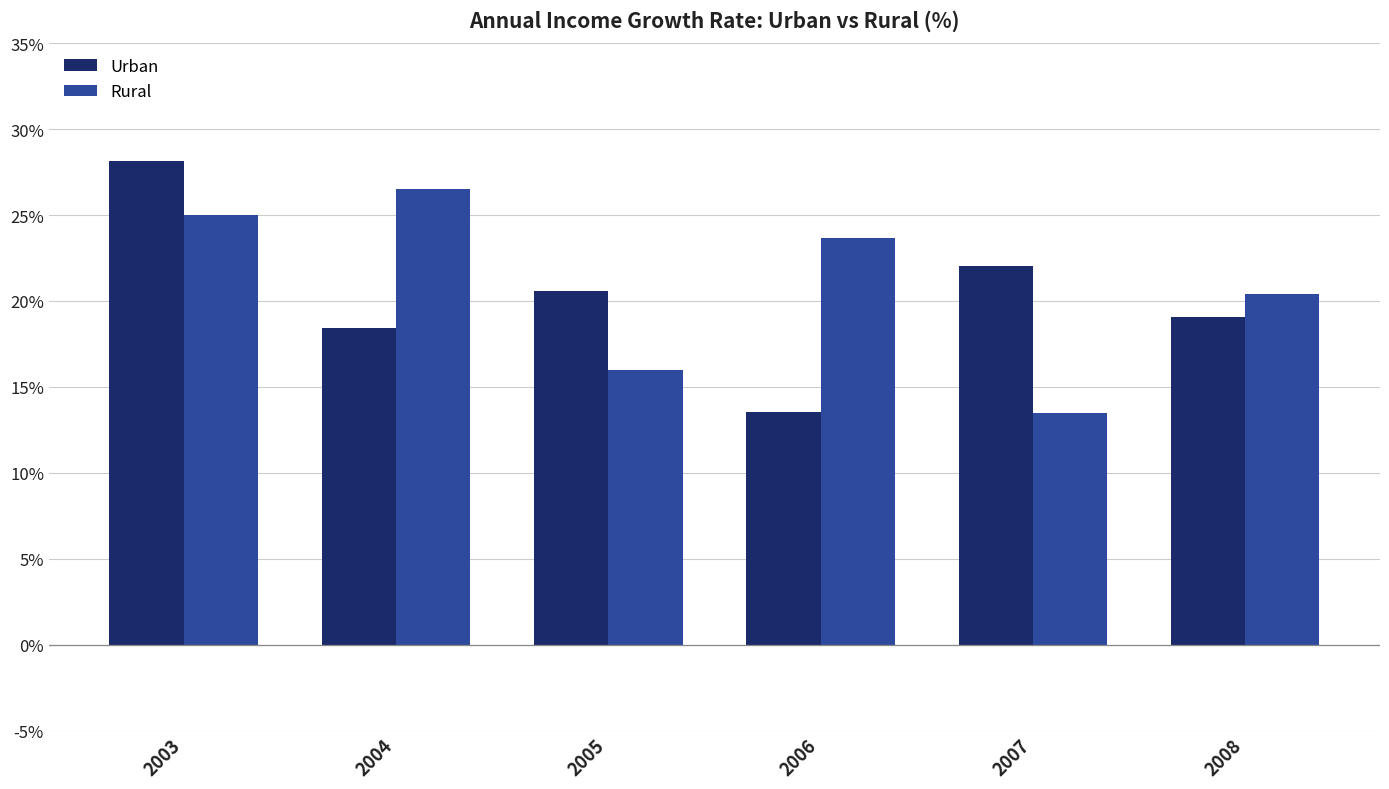

What is the value of the Rural bar at the 1st from the left?

25.0